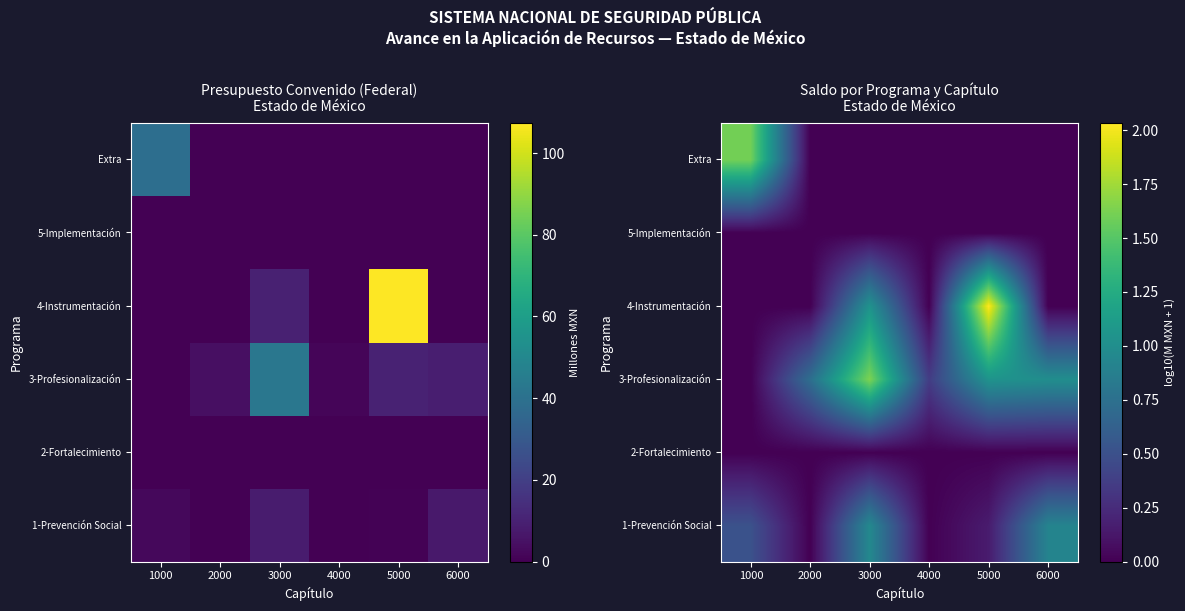

Which has a higher value, 1000 or 2000?

1000